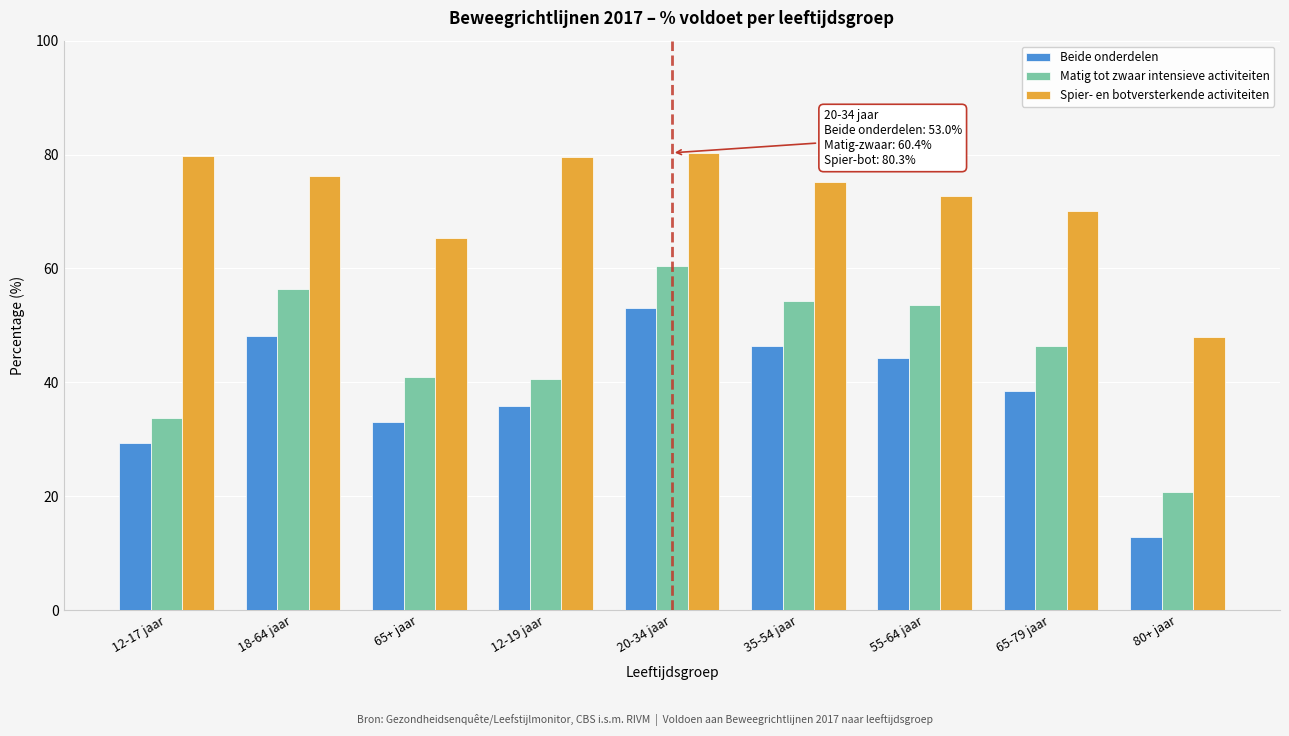

At which category does the chart reach its minimum across all series?

80+ jaar